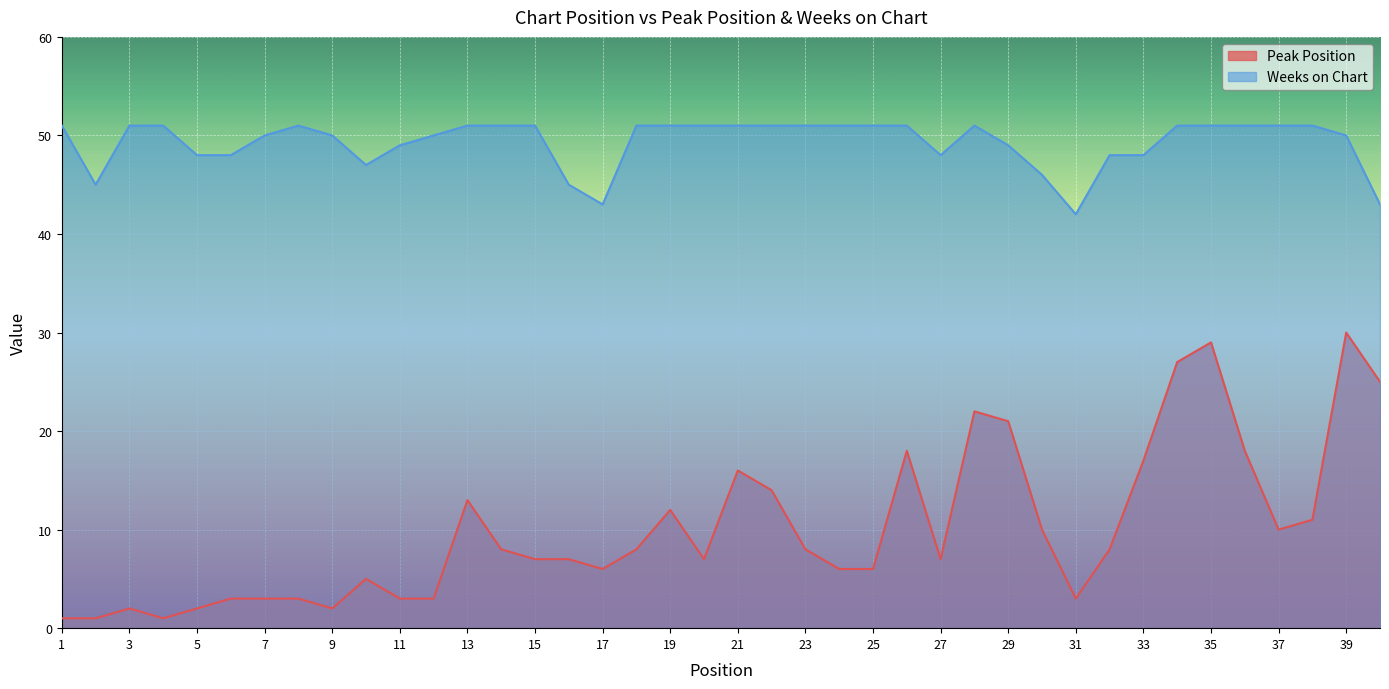

What is the average value of the Weeks on Chart series?

49